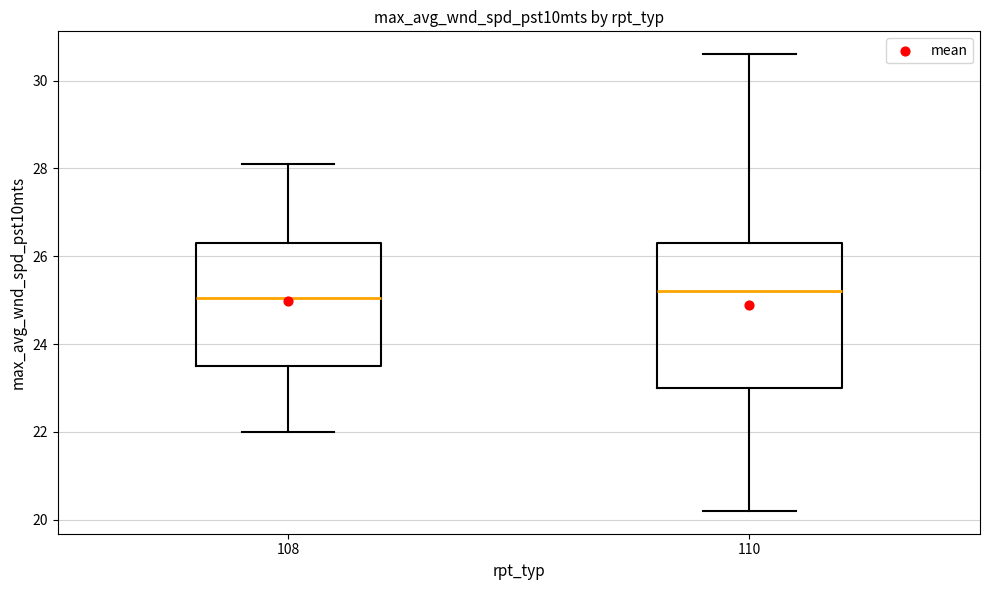

Reading left to right, read every box against the y-axis: the position of its median line, the range the box covers, and the ends of its whiskers. The values are not printed on the chart, so give them approximately, as read against the axis.

108: median 25.0, box 23.6 to 26.4, whiskers 22.0 to 28.2
110: median 25.2, box 23.0 to 26.4, whiskers 20.2 to 30.6